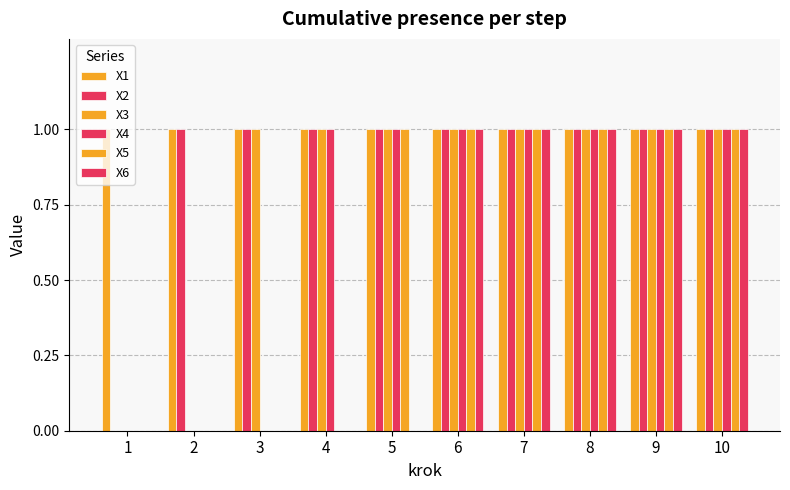

Does the chart contain stacked bars?

No